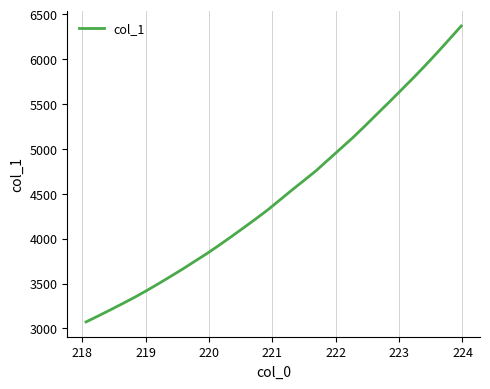

What is the difference between the maximum and minimum values?

3296.2